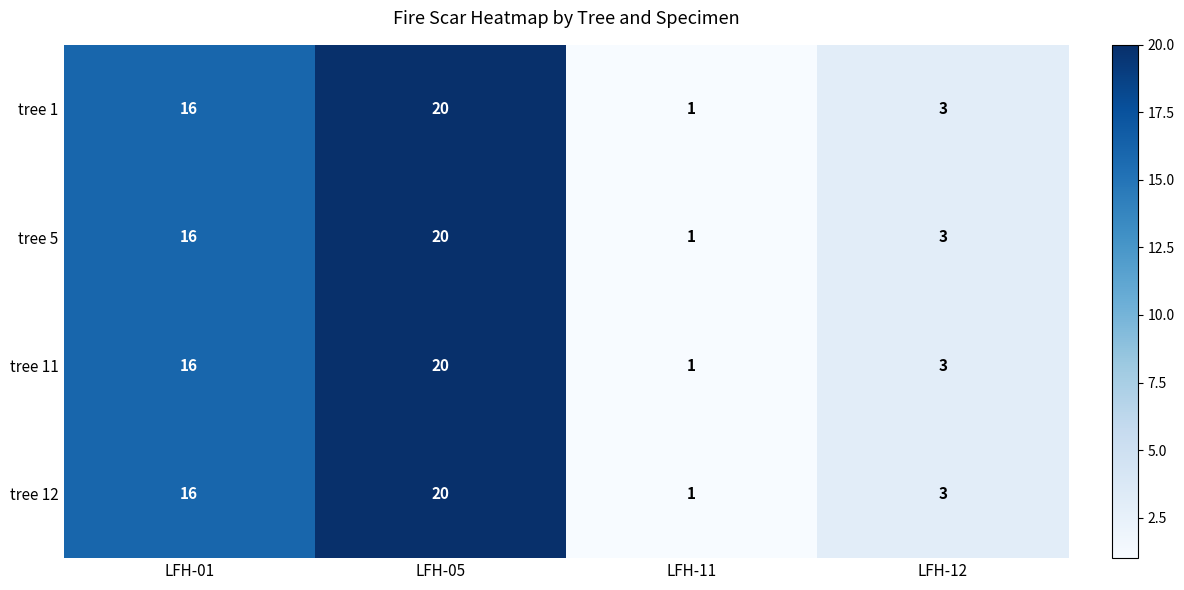

What value does the tree 12 series have at LFH-12?

3